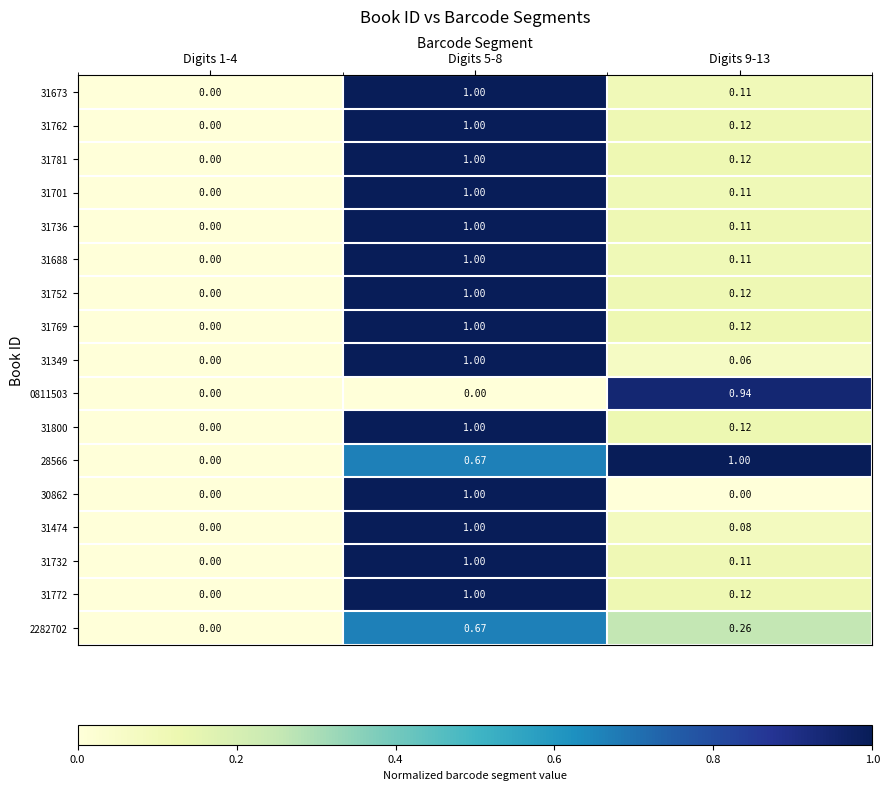

Is the value of 31688 at Digits 5-8 greater than the value of 31701 at Digits 1-4?

Yes